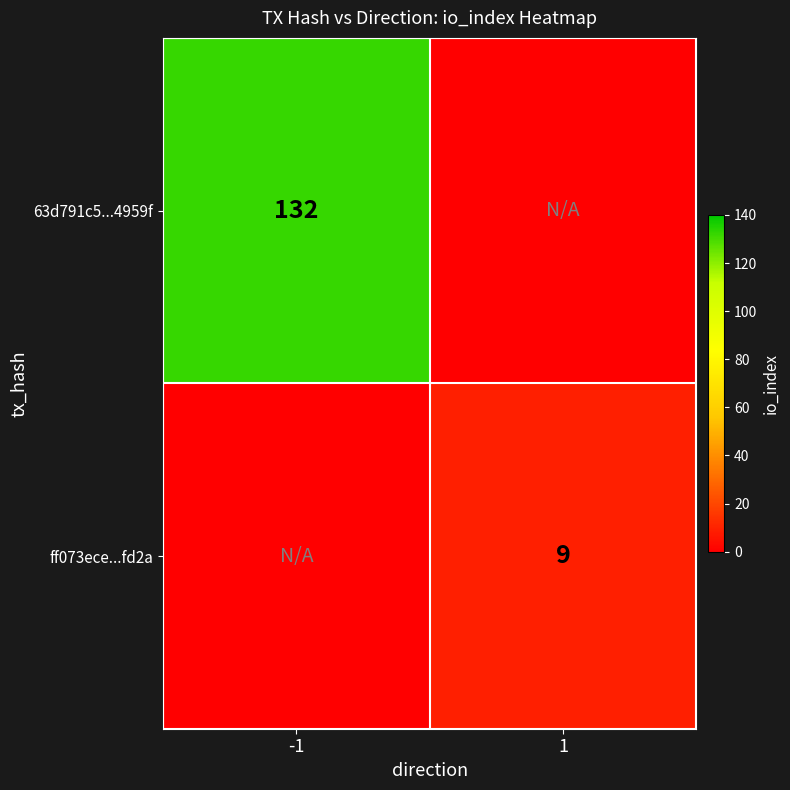

Is it true that 63d791c5...4959f equals 182 at -1?

False